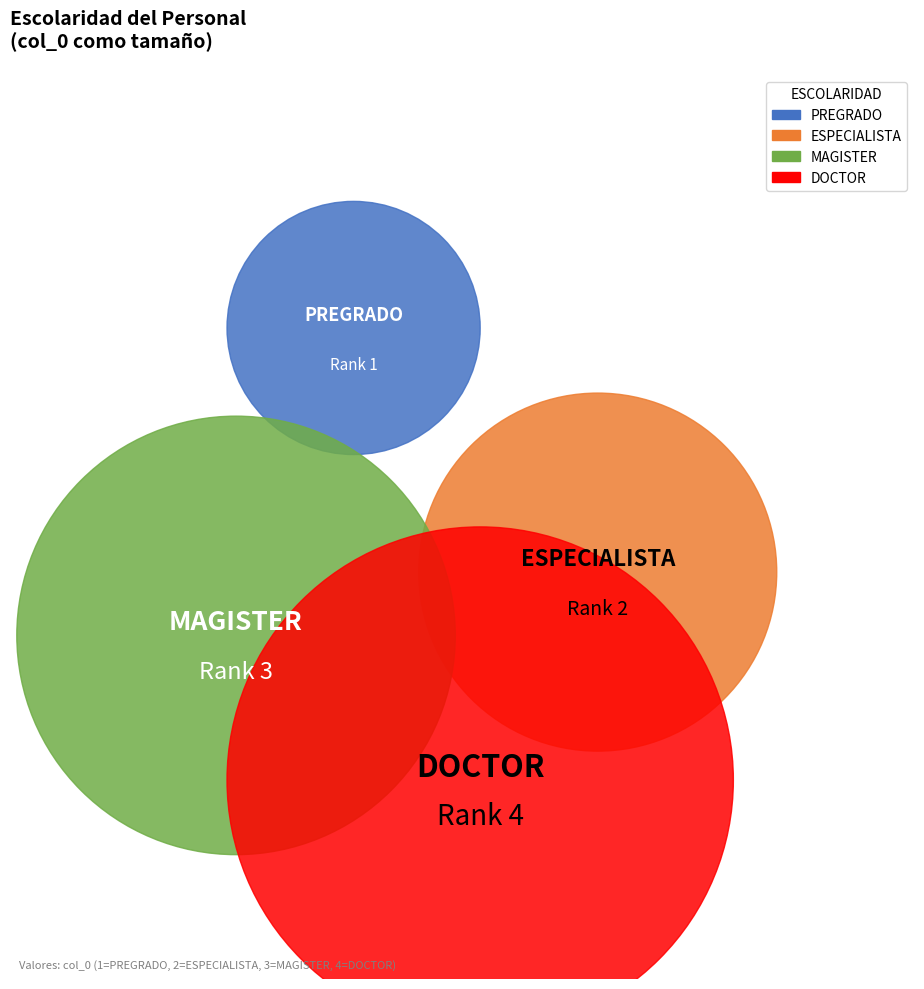

What is the smallest slice in the pie chart?

PREGRADO